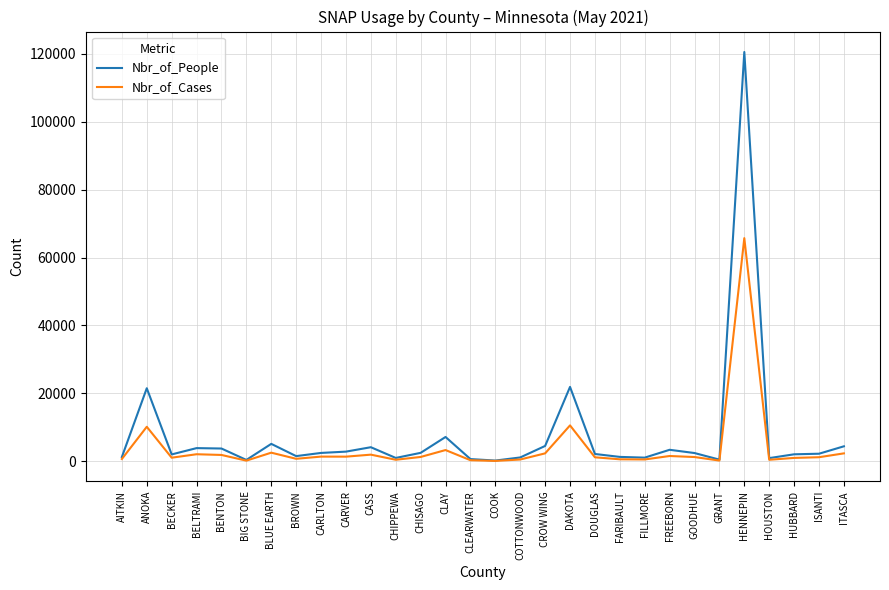

At which category is the sum across all series the highest?

HENNEPIN